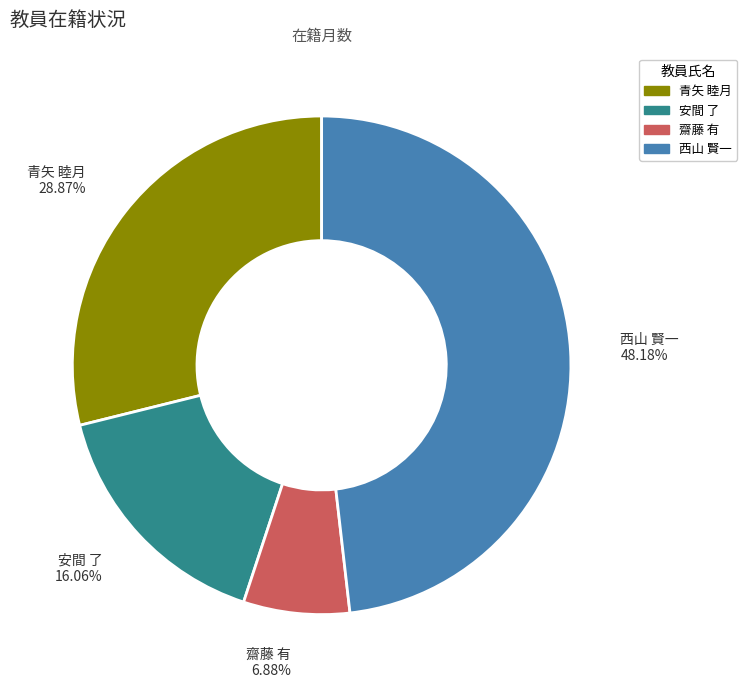

What is the largest slice in the pie chart?

西山 賢一